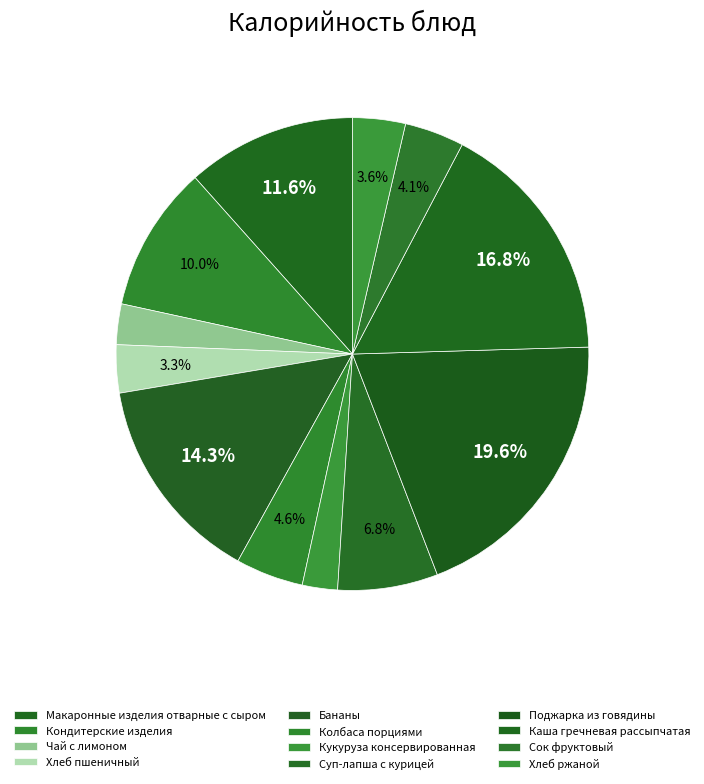

How many segments does this pie chart have?

12